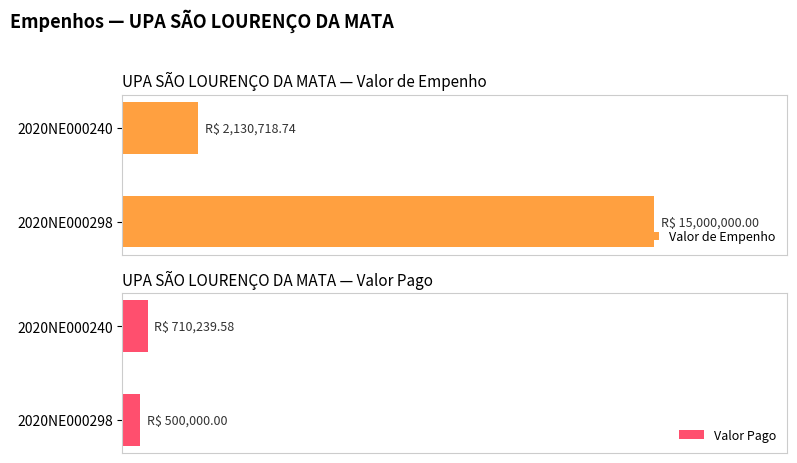

The value of Valor de Empenho at 2020NE000298 is 7653416.9. True or false?

False